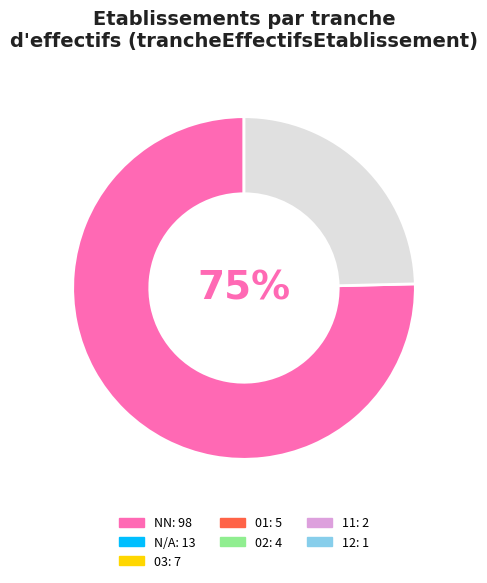

To the nearest percent, what is the average slice percentage?

50%